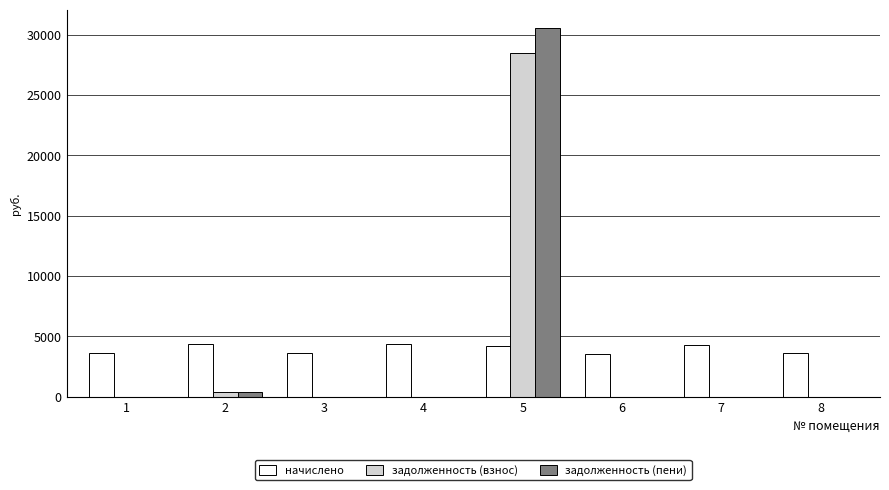

What is the difference between the начислено values at 4 and 3?

761.8